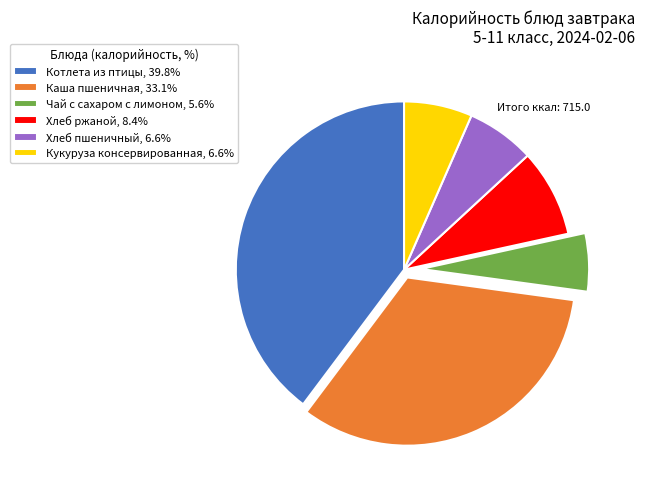

Do Хлеб пшеничный and Котлета из птицы together represent more than half of the pie?

No